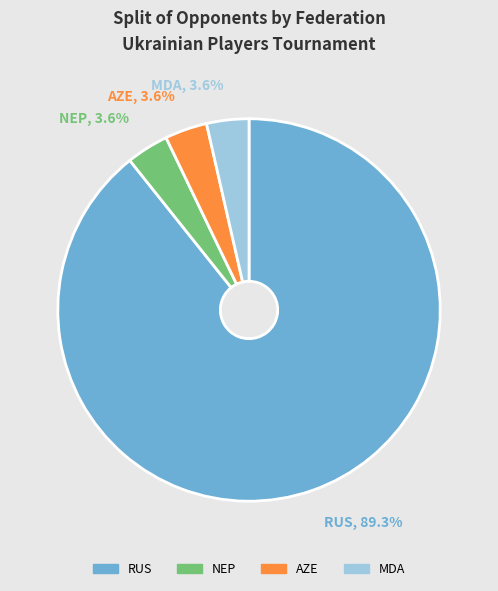

Combined, do AZE, 3.6% and RUS, 89.3% account for over 50%?

Yes